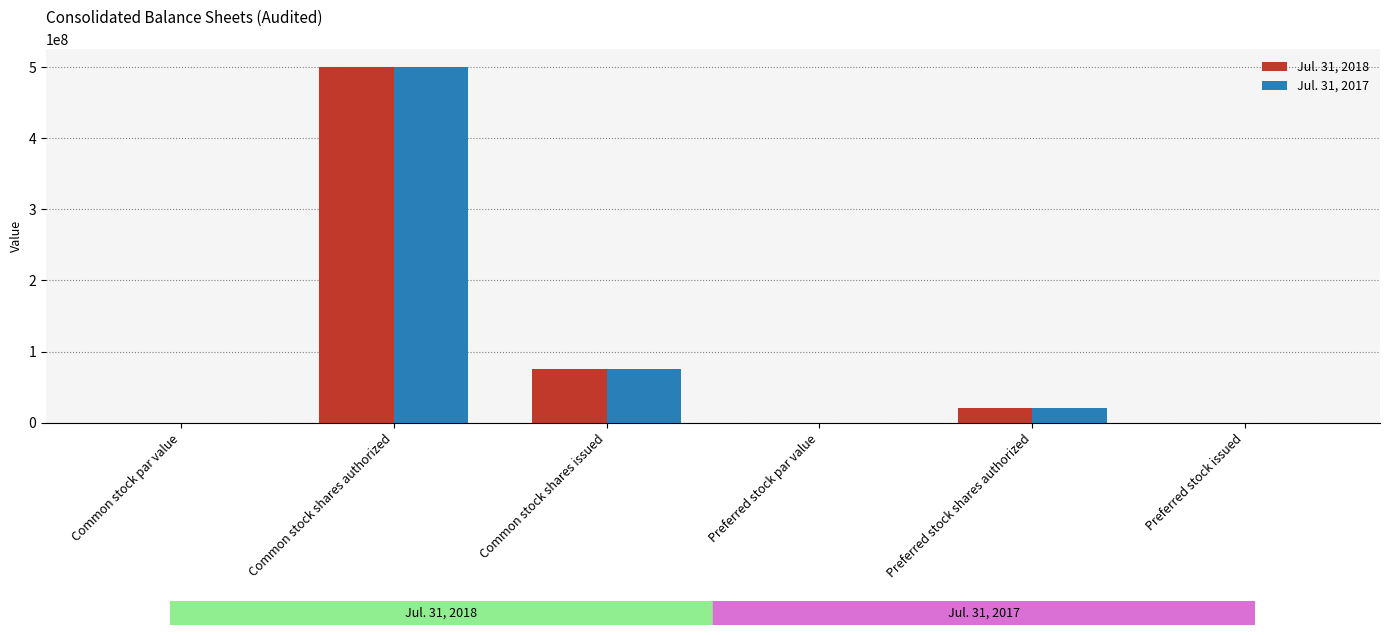

Is it true that Jul. 31, 2017 equals 781943990.3 at Common stock shares authorized?

False